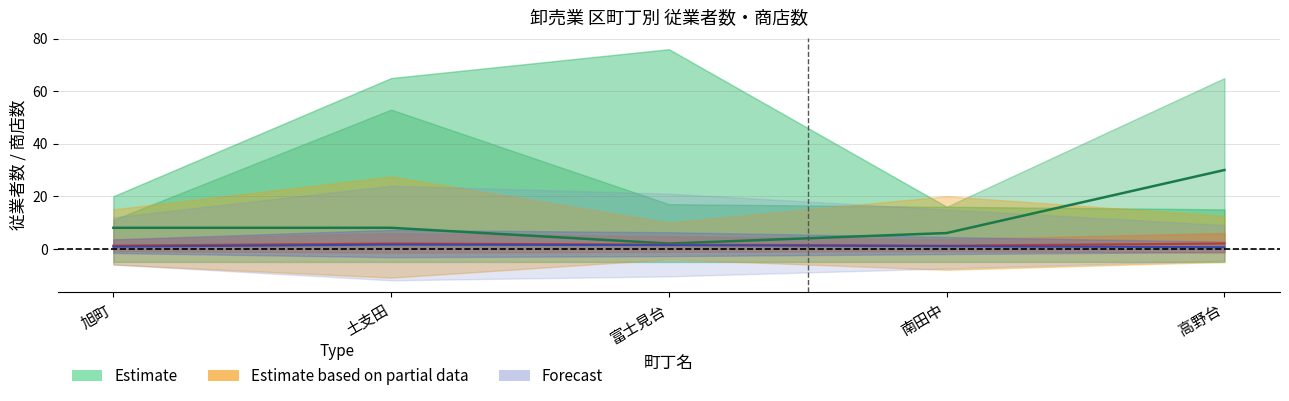

True or false: 個人 has a value of 13.9 at 旭町.

False